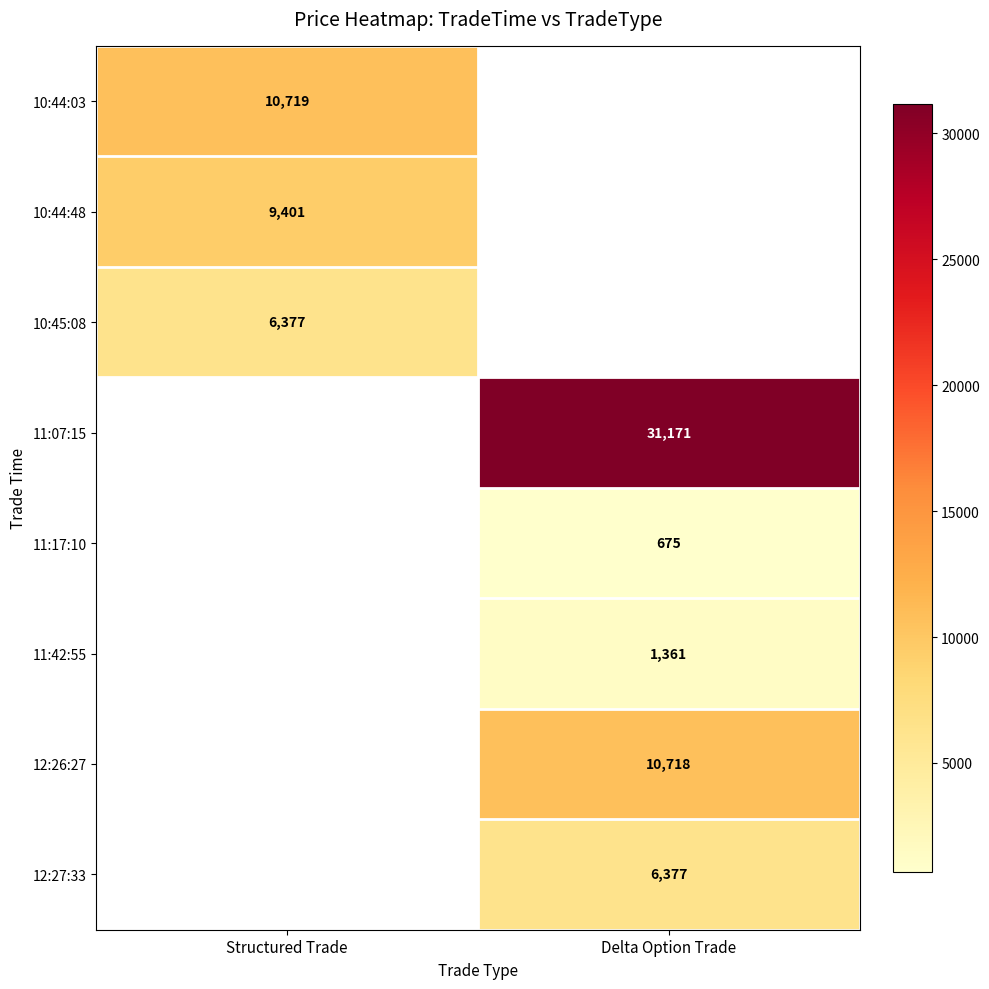

The value of 12:26:27 at Delta Option Trade is 6771. True or false?

False